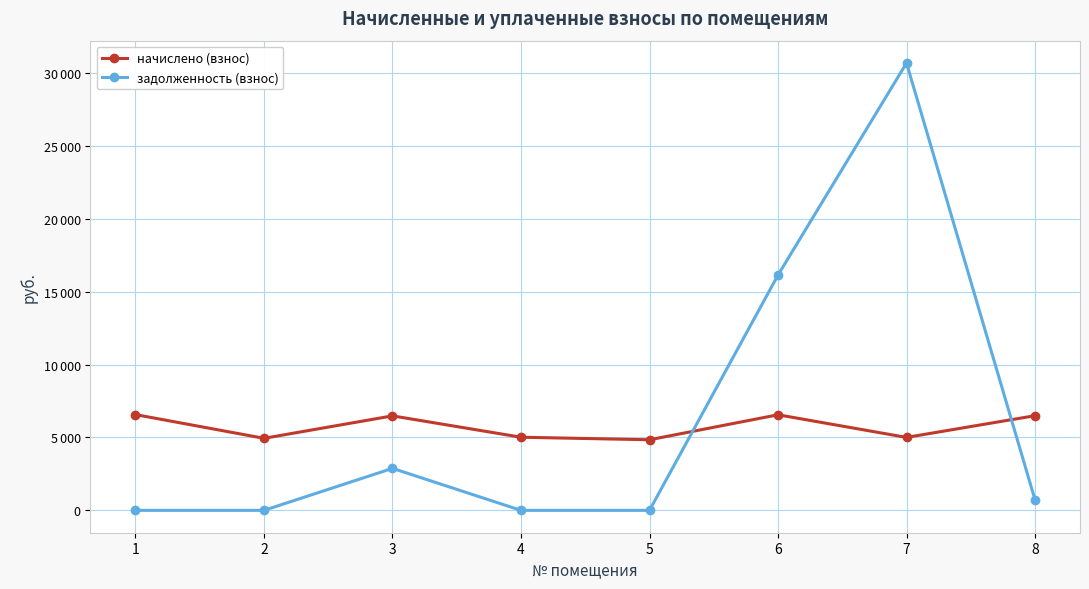

Is this an area chart (filled region under the line)?

No